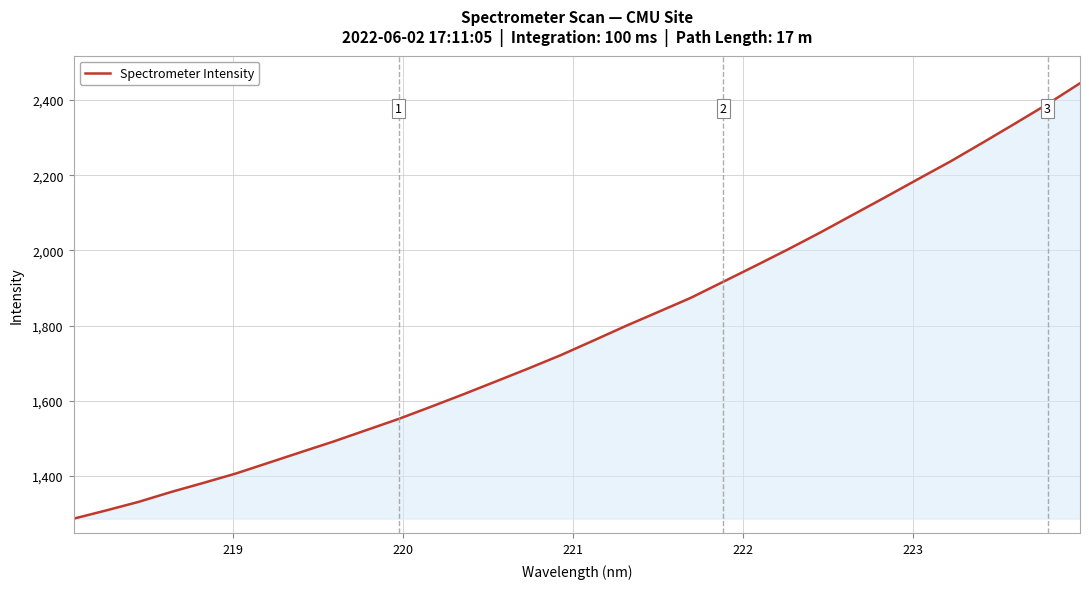

What is the greatest value displayed?

2444.9